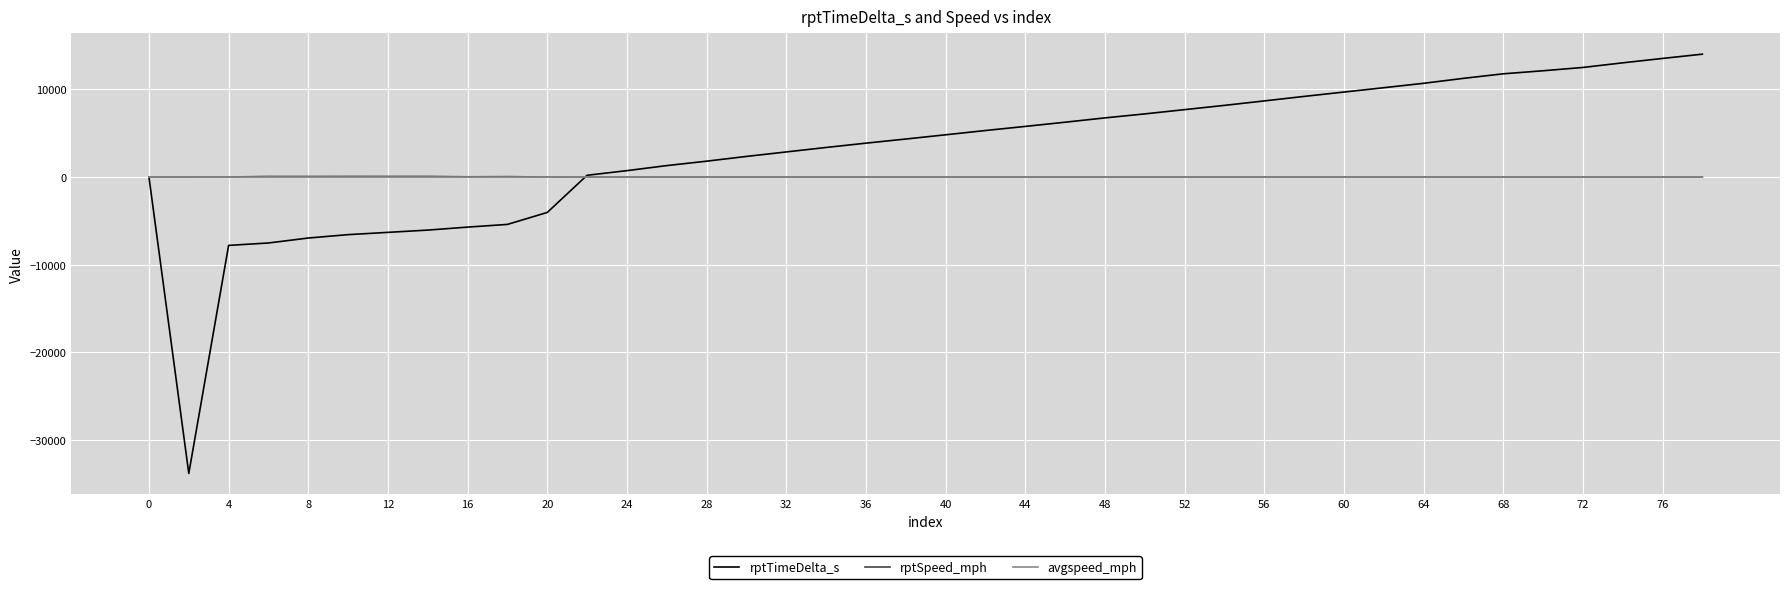

What is the minimum value shown in the chart?

-33797.0